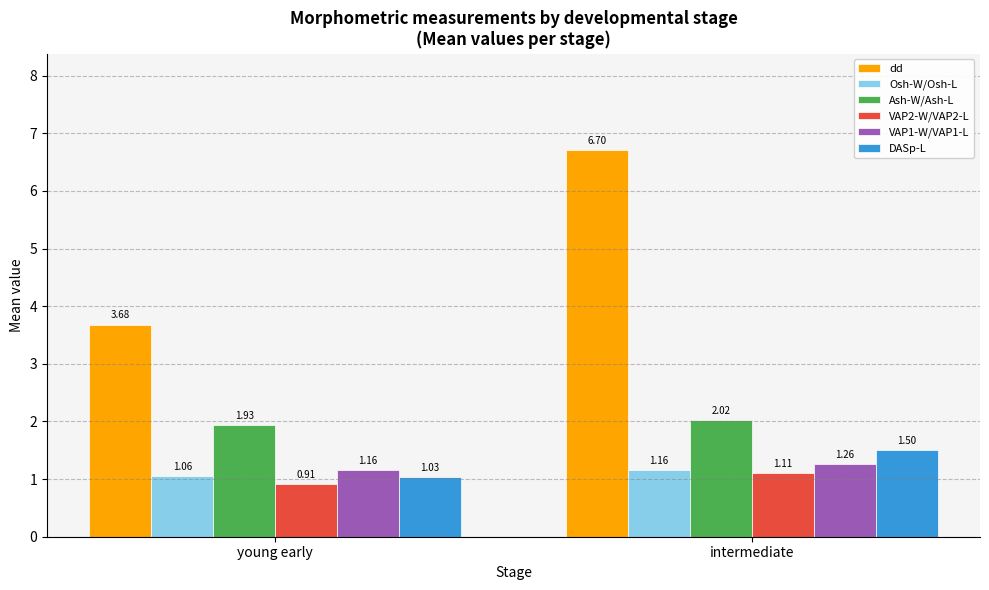

Which label corresponds to the largest value in the chart?

intermediate